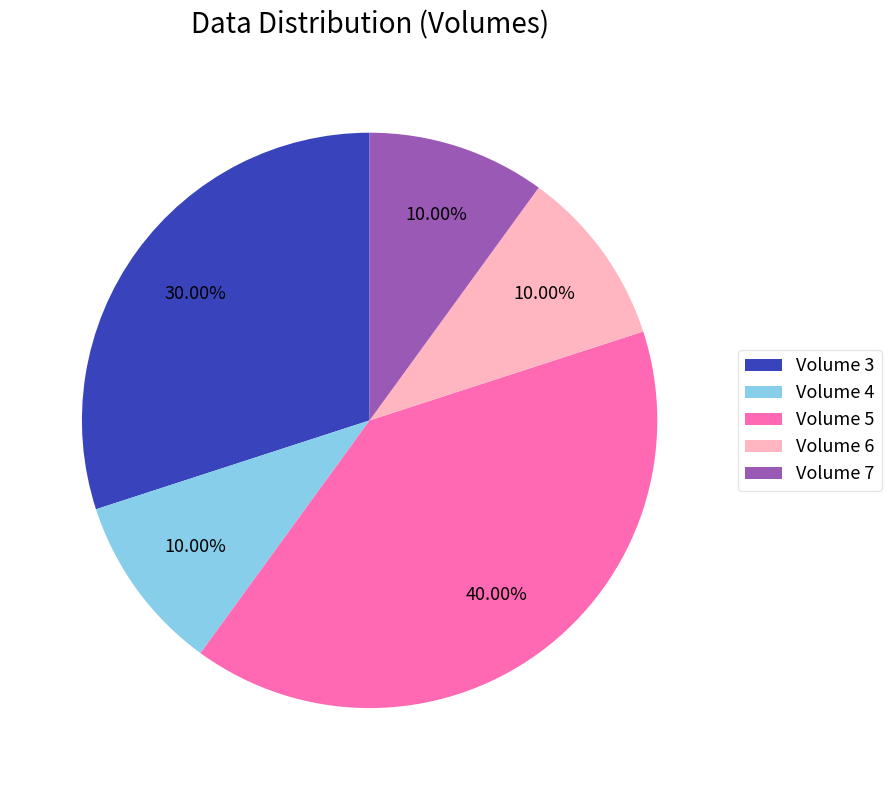

To the nearest percent, what is the difference between the Volume 4 and Volume 5 slice percentages?

30%